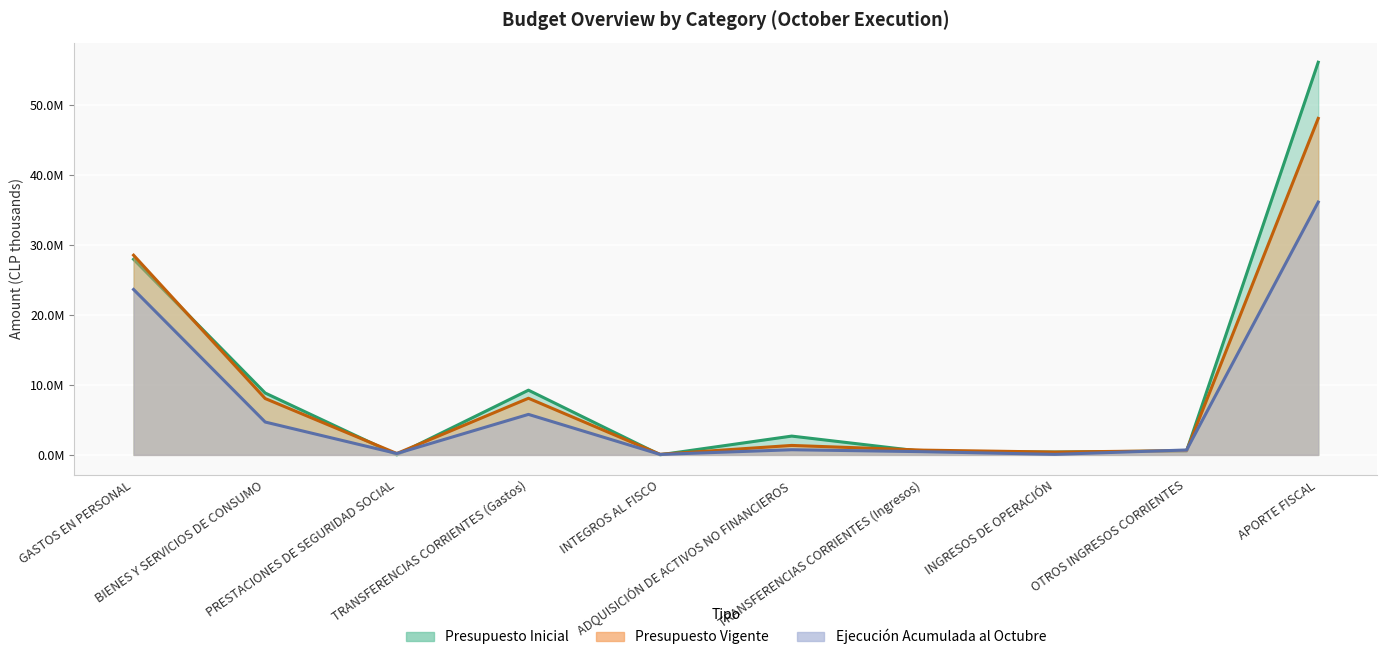

In Presupuesto Vigente, how many points are higher than both neighbors (excluding endpoints)?

2